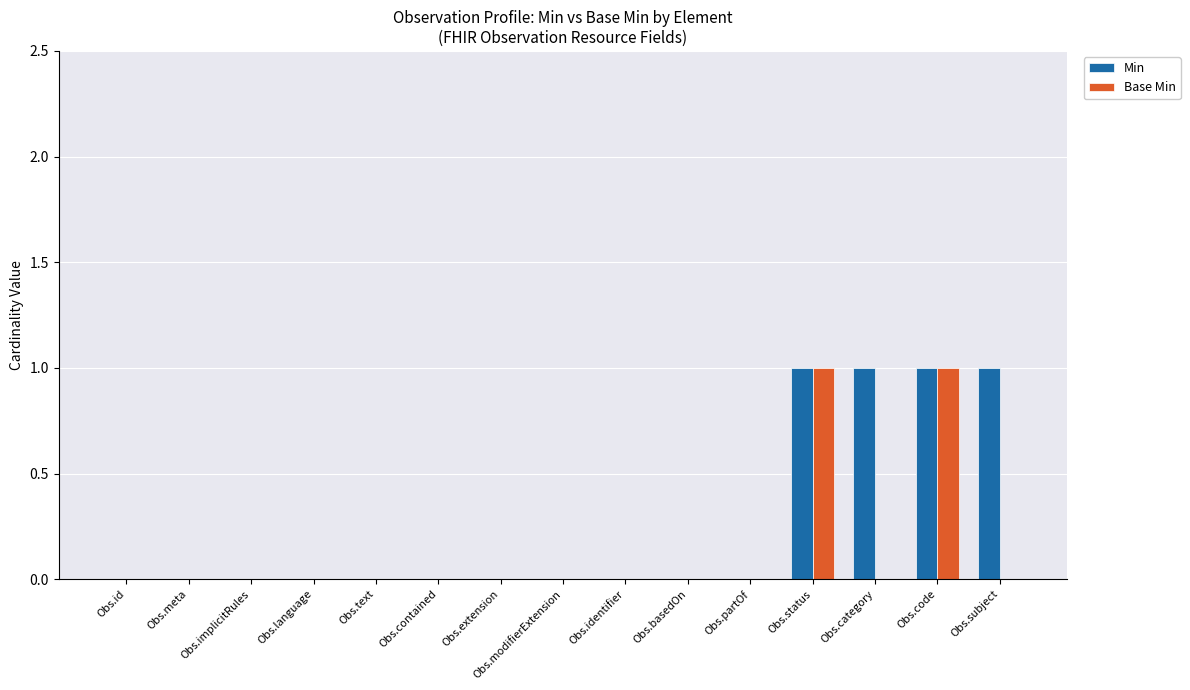

Does the chart contain stacked bars?

No